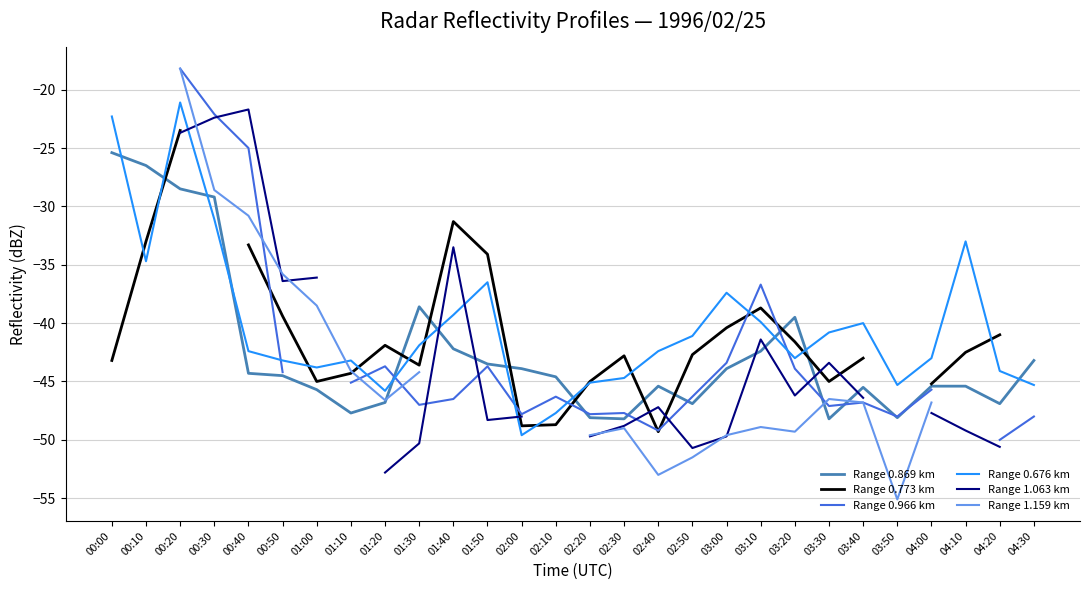

What is the average value of the Range 0.676 km series?

-40.3